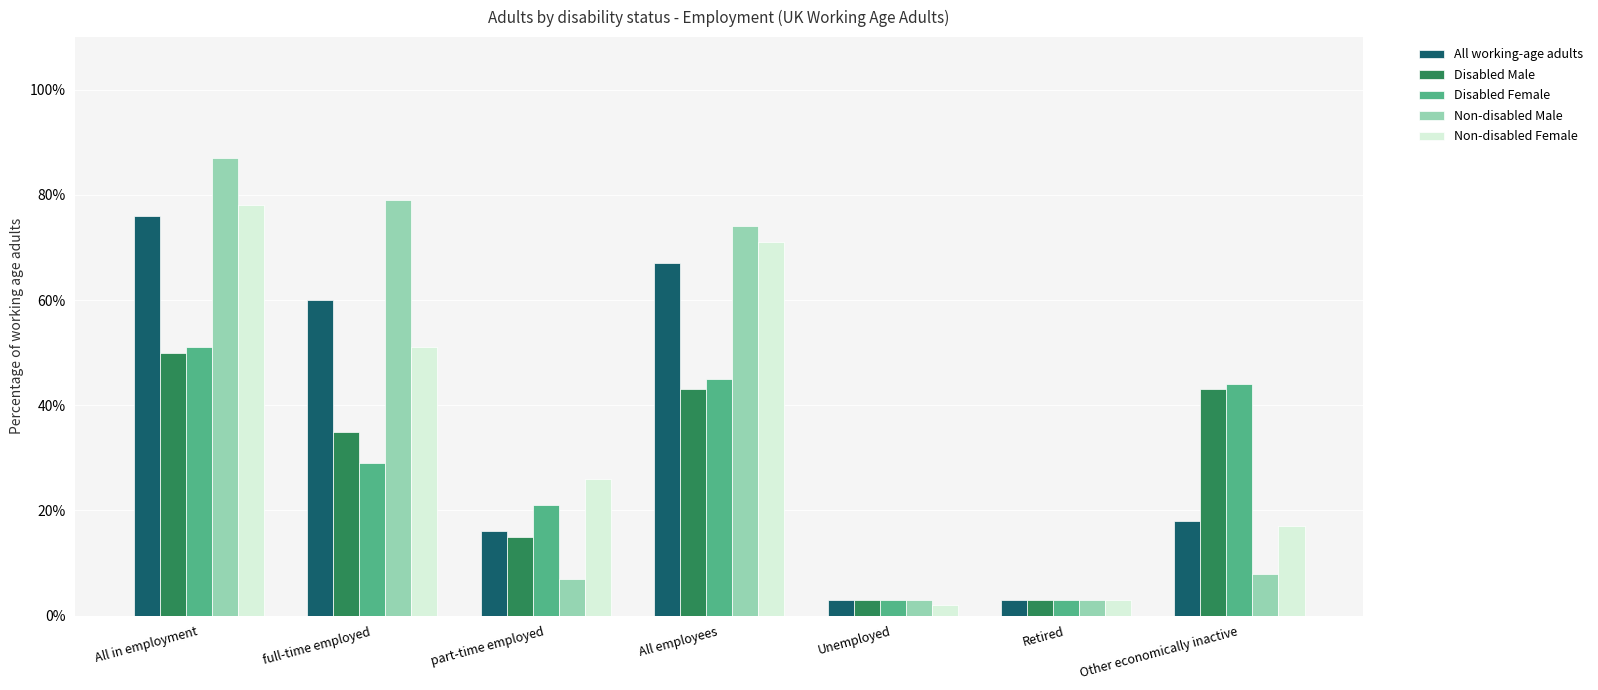

Reading right to left, list all the values displayed in this chart.

All working-age adults: Other economically inactive=18	Retired=3	Unemployed=3	All employees=67	part-time employed=16	full-time employed=60	All in employment=76
Disabled Male: Other economically inactive=43	Retired=3	Unemployed=3	All employees=43	part-time employed=15	full-time employed=35	All in employment=50
Disabled Female: Other economically inactive=44	Retired=3	Unemployed=3	All employees=45	part-time employed=21	full-time employed=29	All in employment=51
Non-disabled Male: Other economically inactive=8	Retired=3	Unemployed=3	All employees=74	part-time employed=7	full-time employed=79	All in employment=87
Non-disabled Female: Other economically inactive=17	Retired=3	Unemployed=2	All employees=71	part-time employed=26	full-time employed=51	All in employment=78